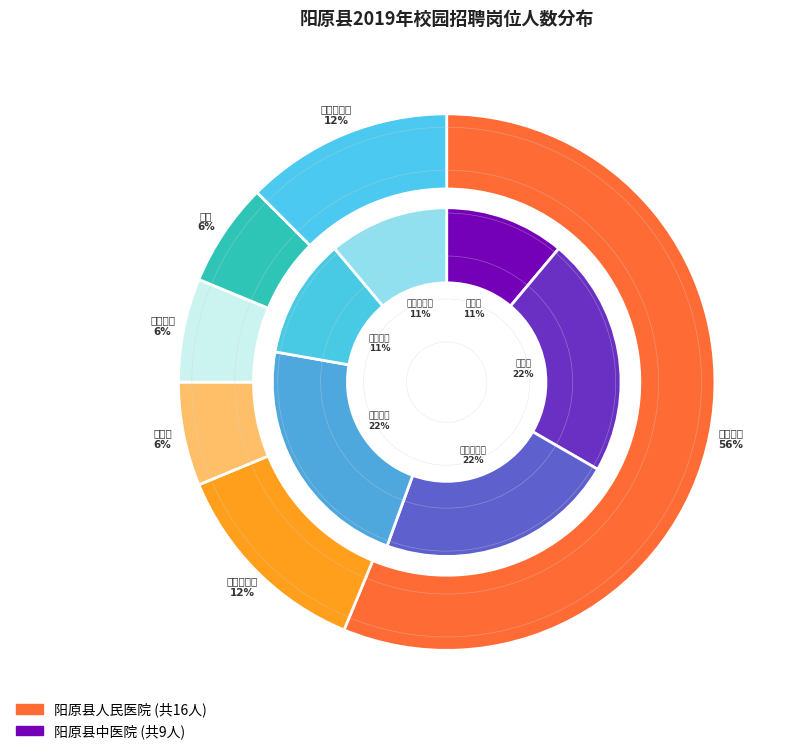

To the nearest percent, what percentage of the pie is 3?

6%